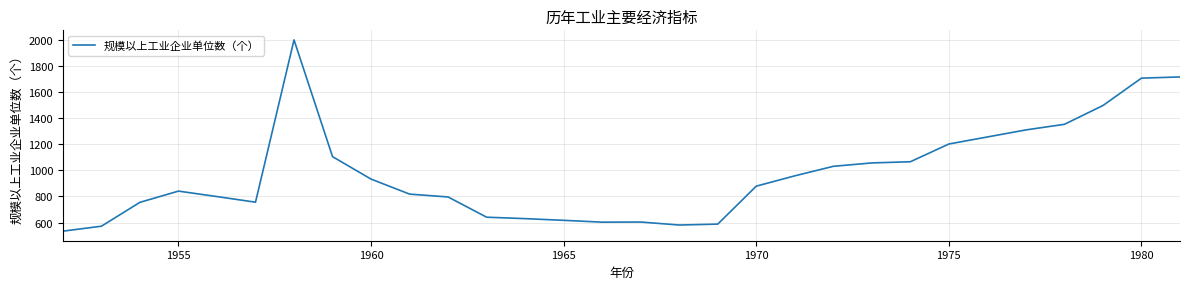

What is the difference between the maximum and minimum values?

1466